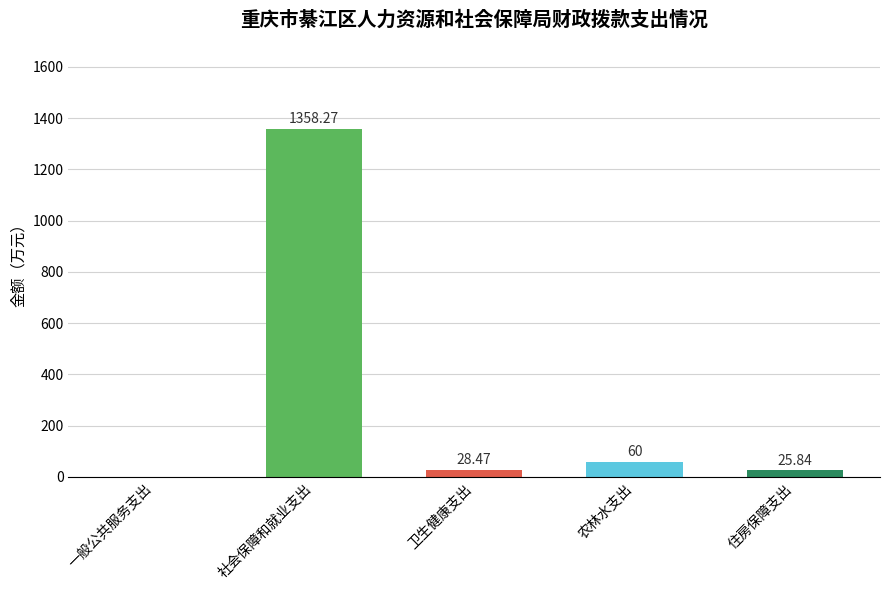

At which label does the data first exceed 28?

社会保障和就业支出